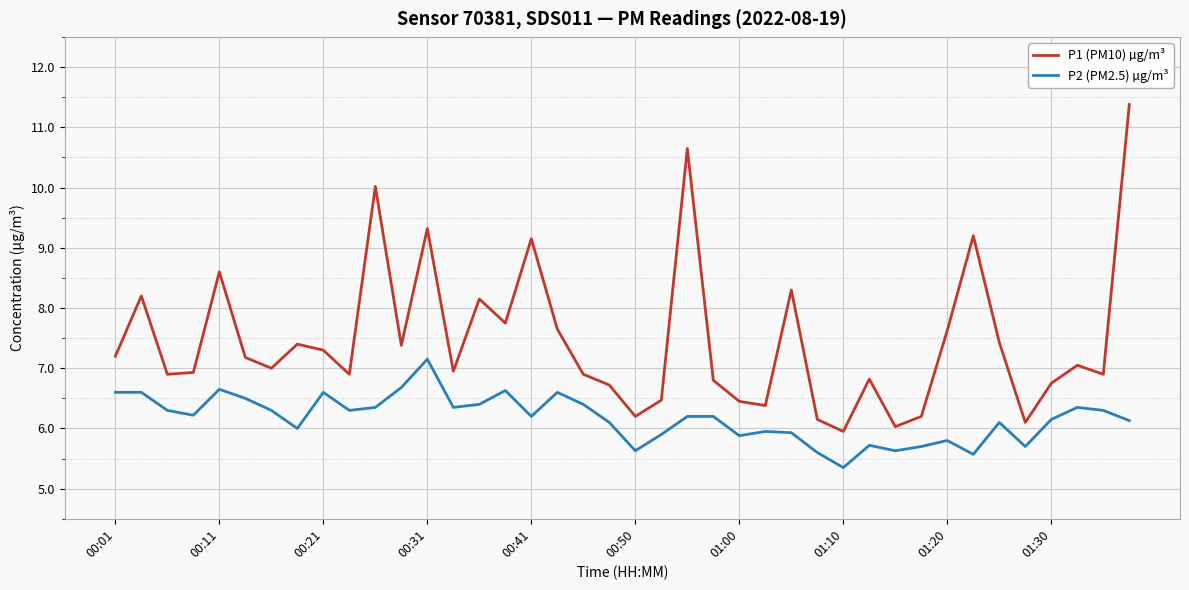

List the series in order of their peak value, highest first.

P1 (PM10) µg/m³, P2 (PM2.5) µg/m³